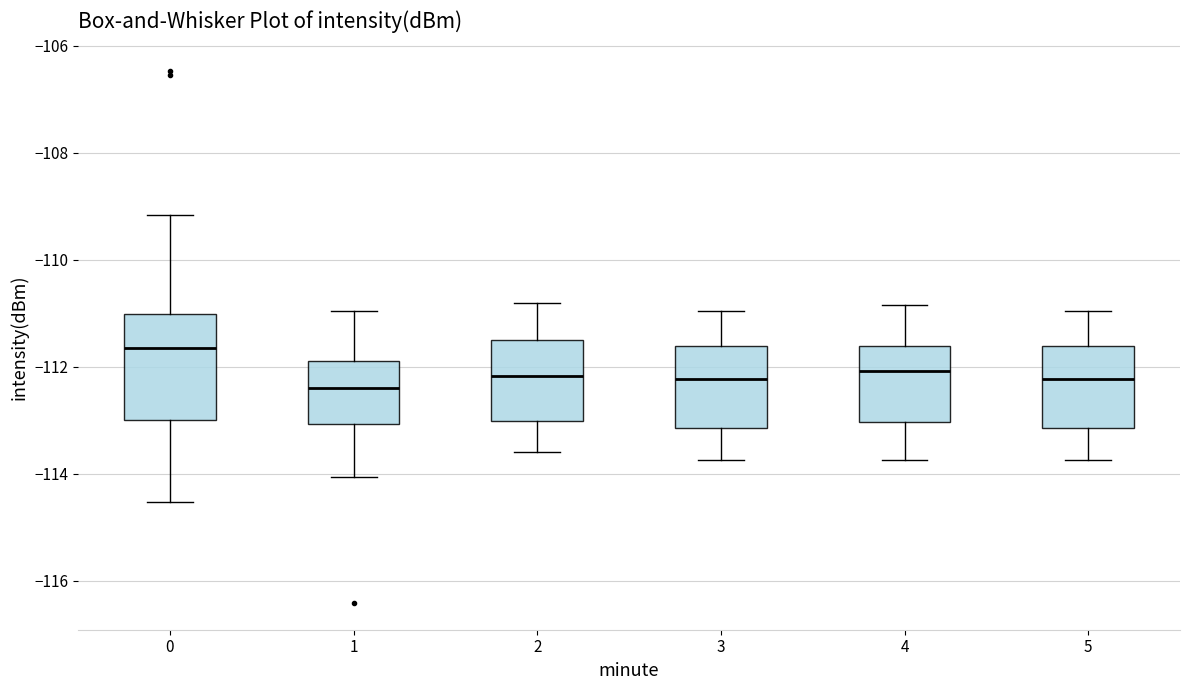

Reading left to right, read every box against the y-axis: the position of its median line, the range the box covers, and the ends of its whiskers. The values are not printed on the chart, so give them approximately, as read against the axis.

0: median -111.6, box -113.0 to -111.0, whiskers -114.6 to -109.2
1: median -112.4, box -113.0 to -111.8, whiskers -114.0 to -111.0
2: median -112.2, box -113.0 to -111.4, whiskers -113.6 to -110.8
3: median -112.2, box -113.2 to -111.6, whiskers -113.8 to -111.0
4: median -112.0, box -113.0 to -111.6, whiskers -113.8 to -110.8
5: median -112.2, box -113.2 to -111.6, whiskers -113.8 to -111.0